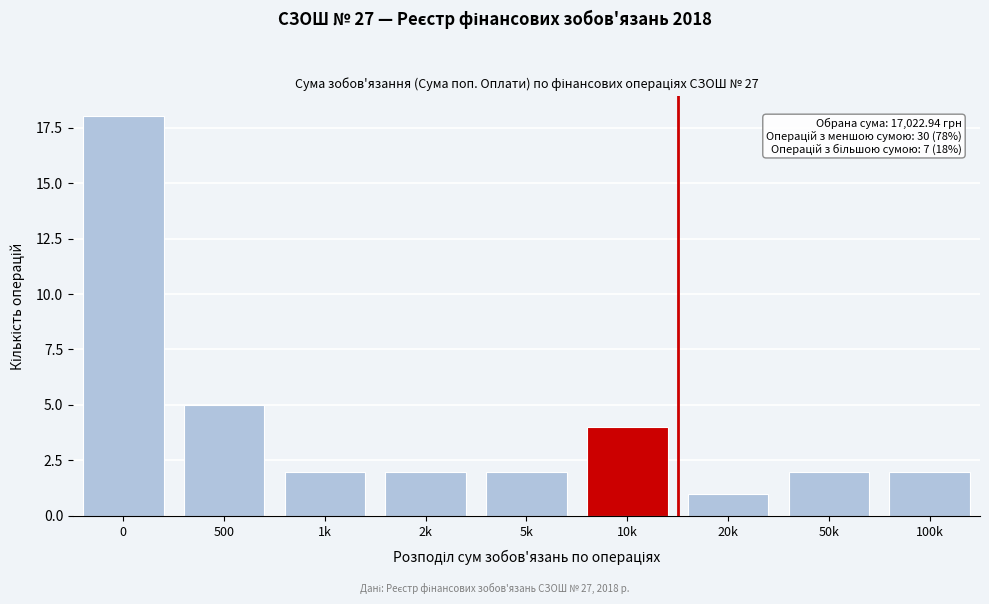

Reading left to right, extract all data points from this chart.

0=18	500=5	1k=2	2k=2	5k=2	10k=4	20k=1	50k=2	100k=2